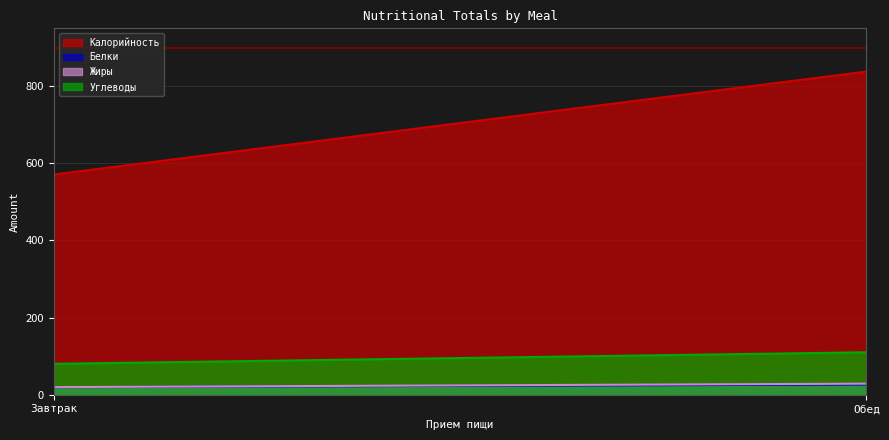

At which label does Калорийность reach its peak?

Обед